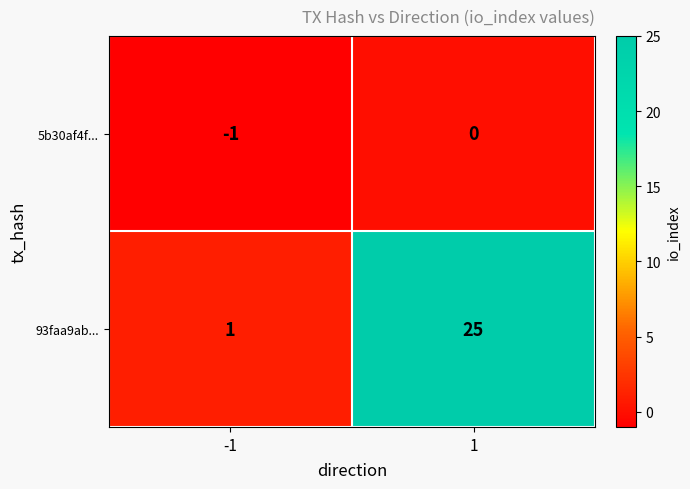

Which series has the widest spread of values?

93faa9ab...